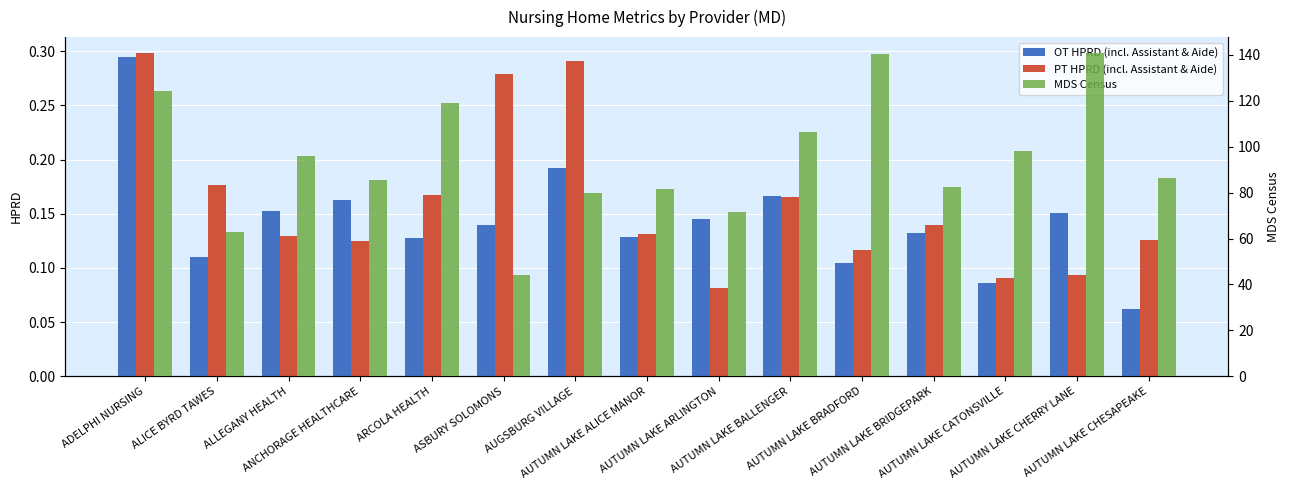

Reading left to right, transcribe all the data shown in this chart.

OT HPRD (incl. Assistant & Aide): 0.3	0.1	0.2	0.2	0.1	0.1	0.2	0.1	0.1	0.2	0.1	0.1	0.1	0.2	0.1
PT HPRD (incl. Assistant & Aide): 0.3	0.2	0.1	0.1	0.2	0.3	0.3	0.1	0.1	0.2	0.1	0.1	0.1	0.1	0.1
MDS Census: 124.2	63.0	95.9	85.7	119.0	44.1	79.8	81.8	71.7	106.6	140.6	82.3	98.2	140.7	86.5